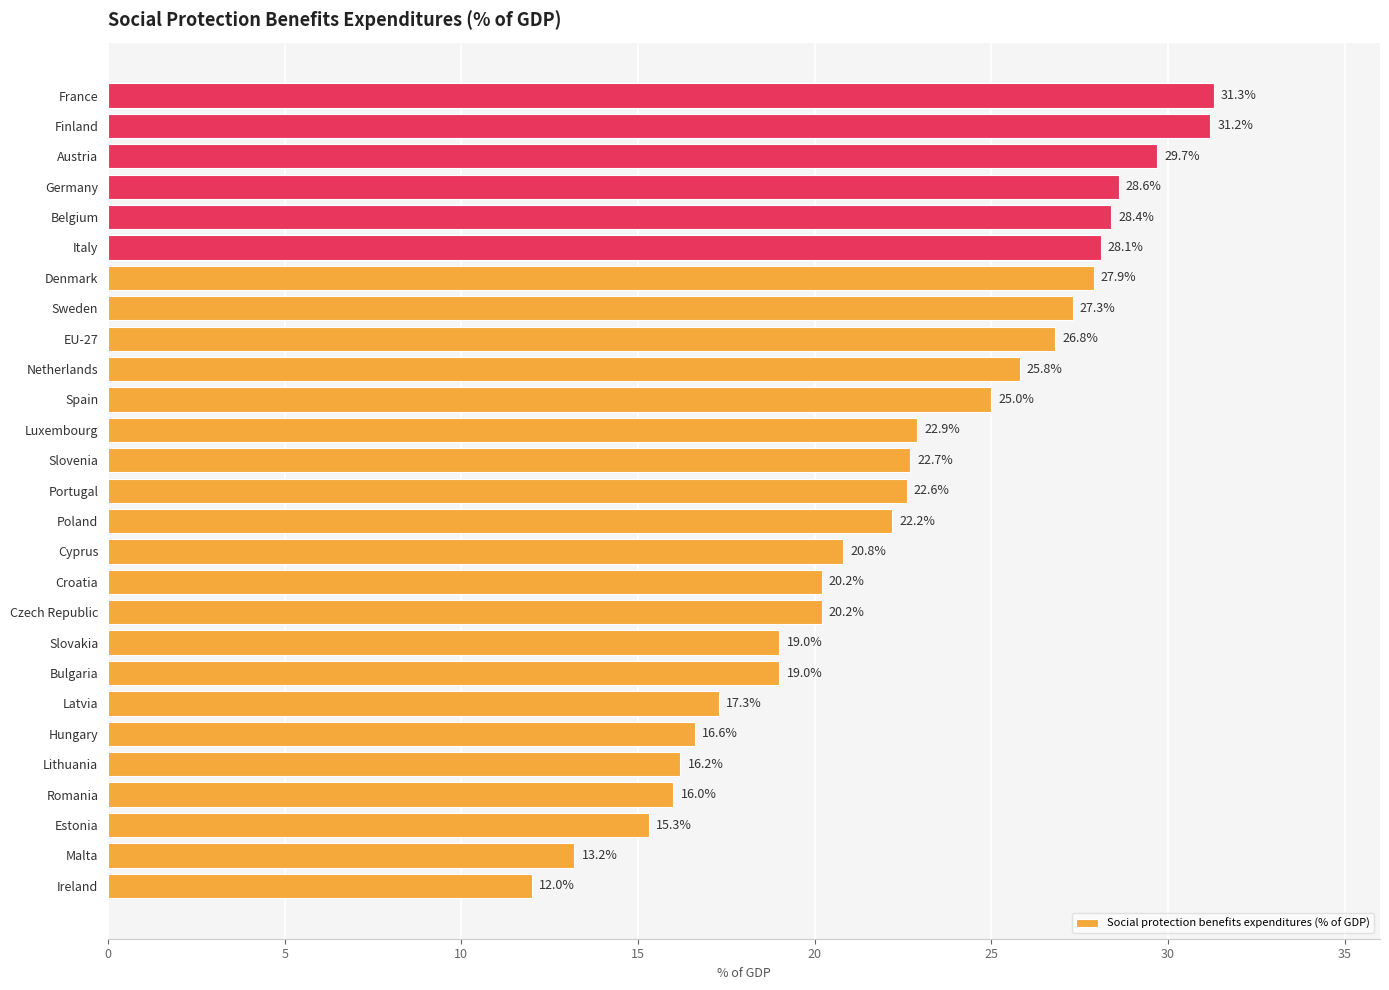

Between France and Croatia, which is larger?

France